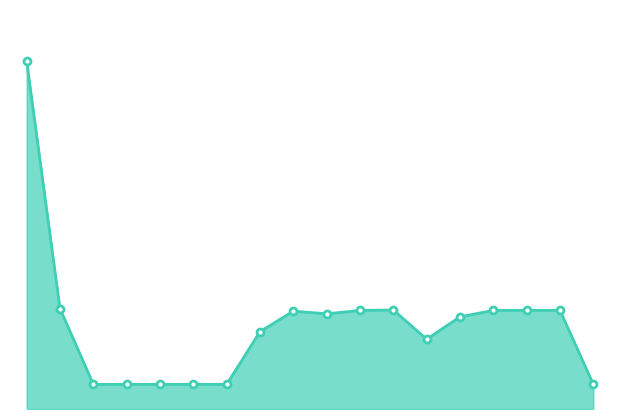

Is this an area chart (filled region under the line)?

Yes